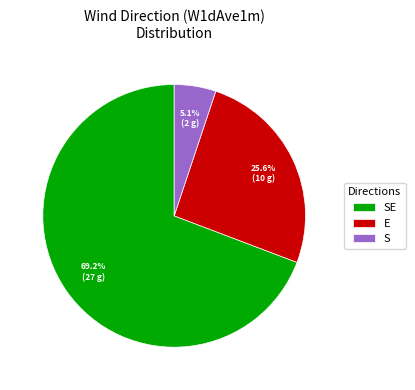

Which slice is the smallest?

S